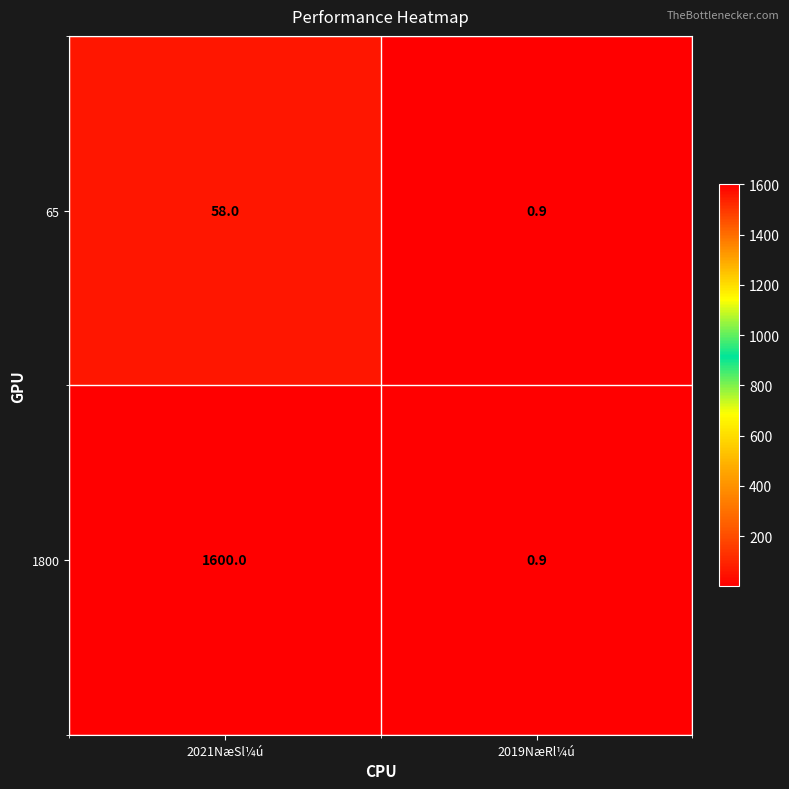

List the series in order of their peak value, highest first.

1800, 65